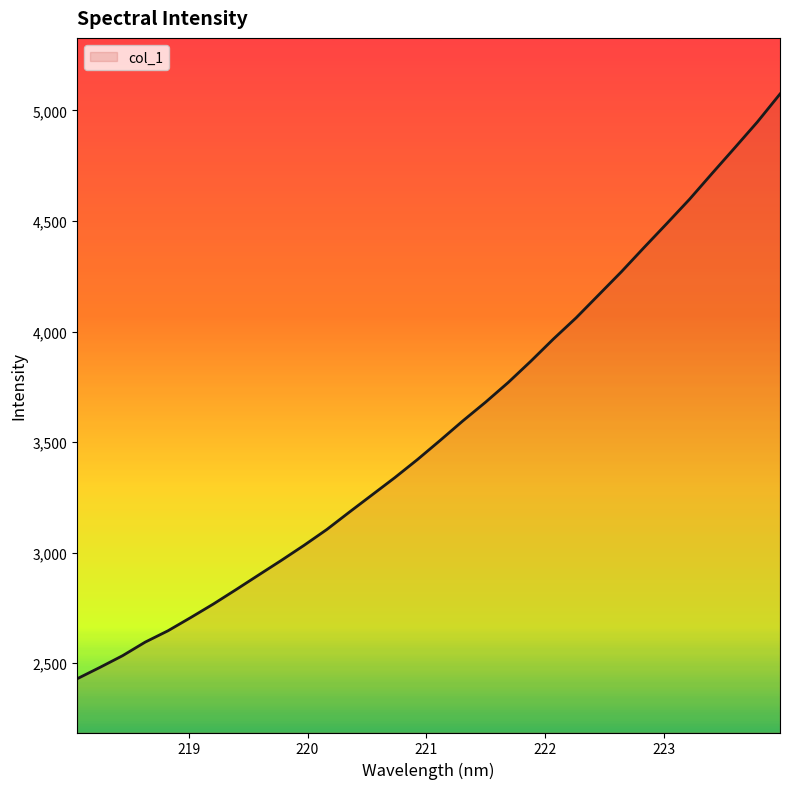

What is the greatest value displayed?

5073.8